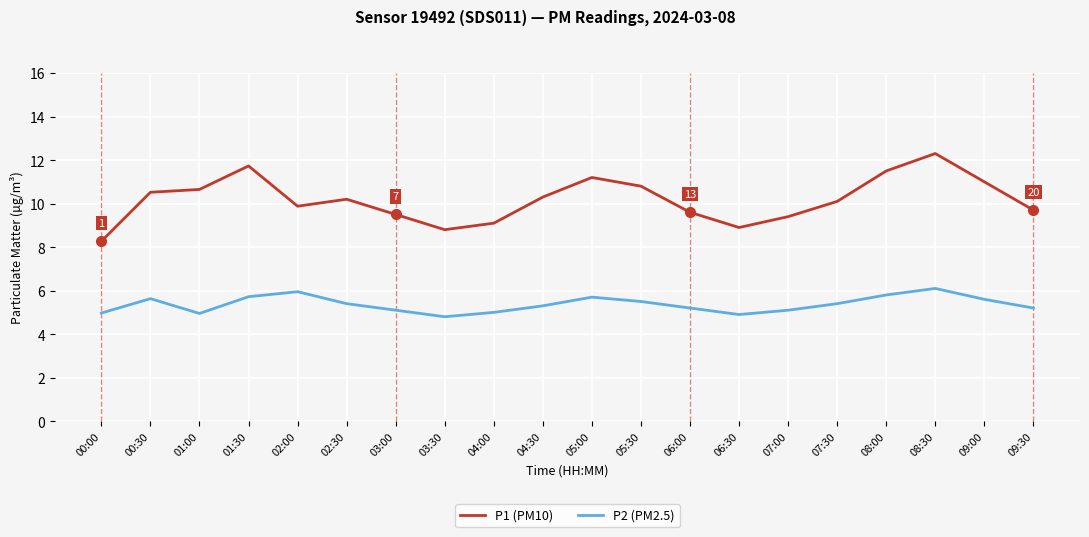

What value does the P1 (PM10) series have at 05:00?

11.2